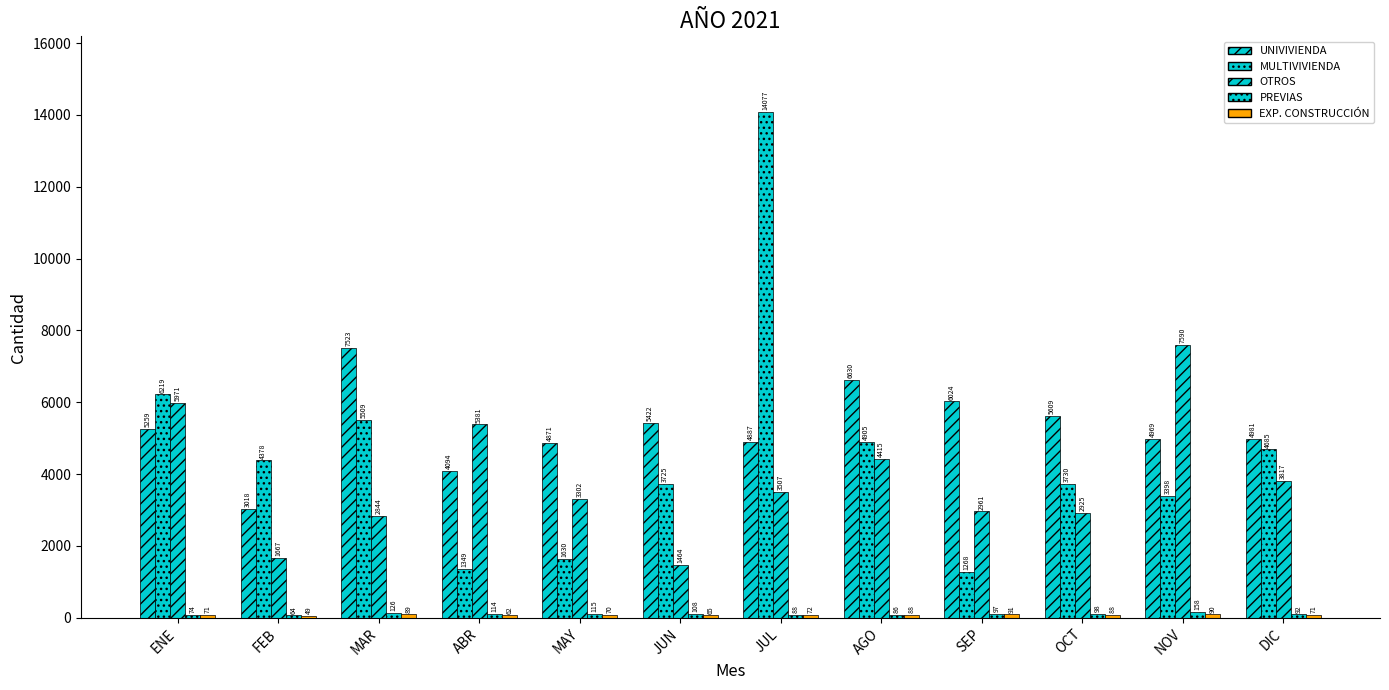

Count the number of data series in this chart.

5